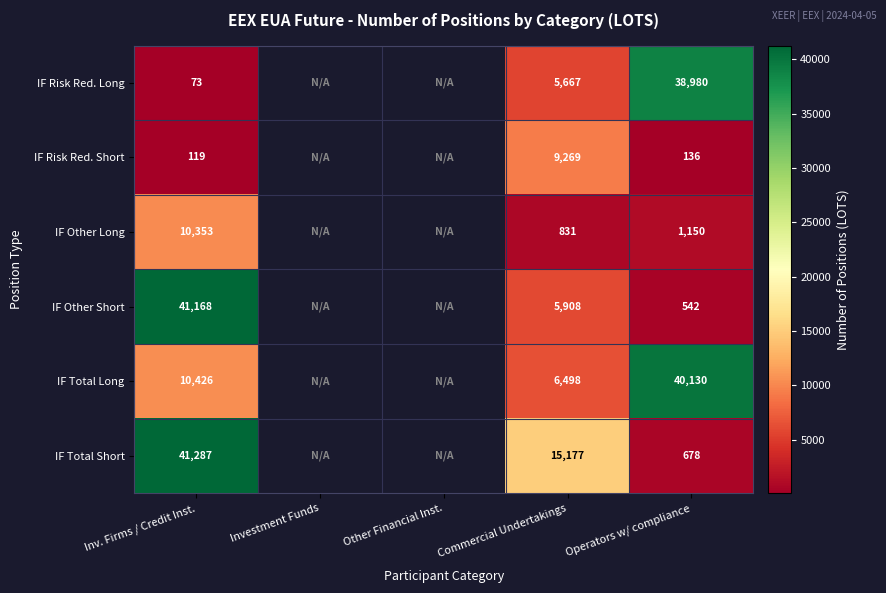

Is the value of IF Total Short at Inv. Firms / Credit Inst. greater than the value of IF Risk Red. Long at Inv. Firms / Credit Inst.?

Yes